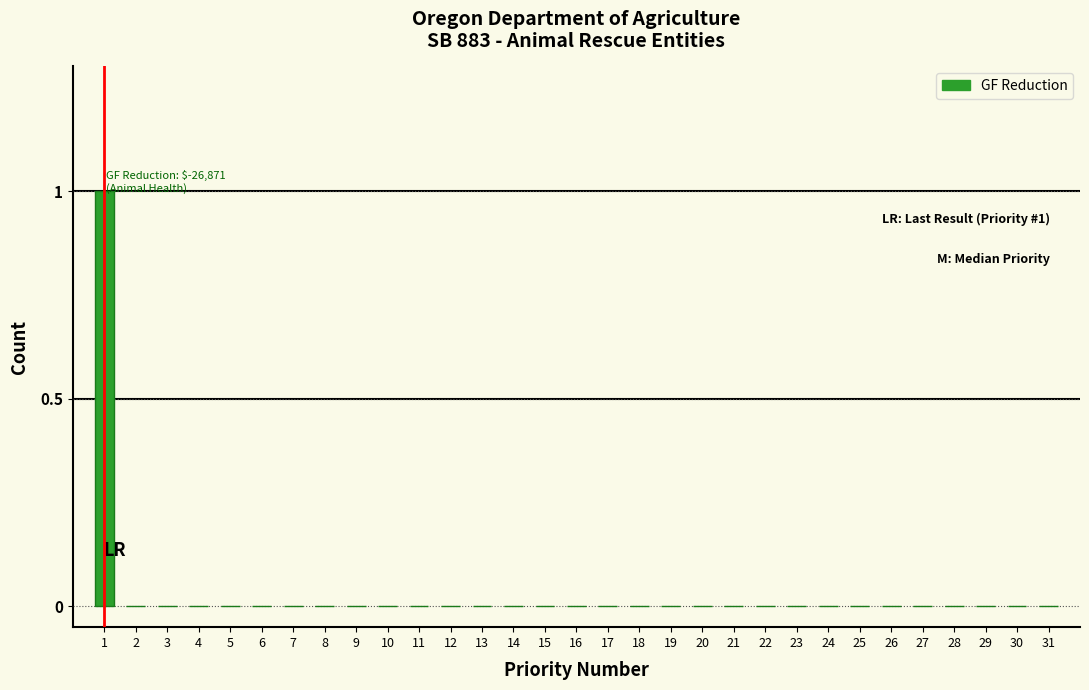

The chart shows a value of 0 at 20. True or false?

True